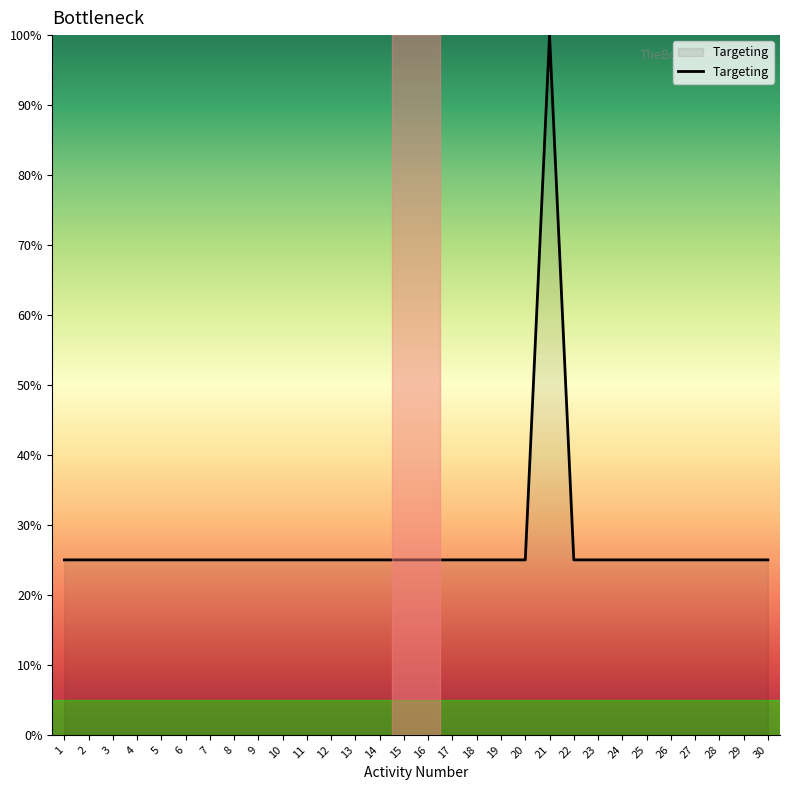

Is it true that the value at 1 is 8?

False